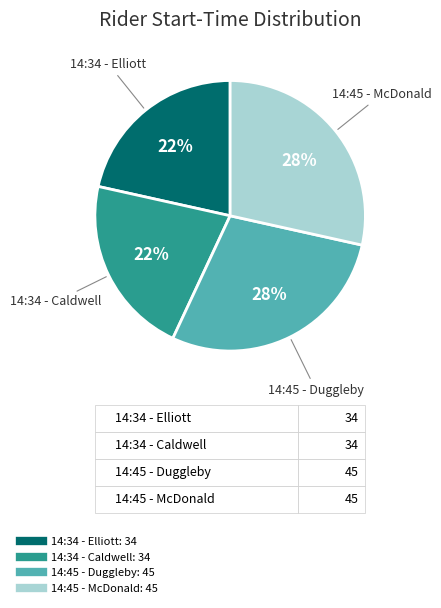

Is there a majority slice in this chart?

No